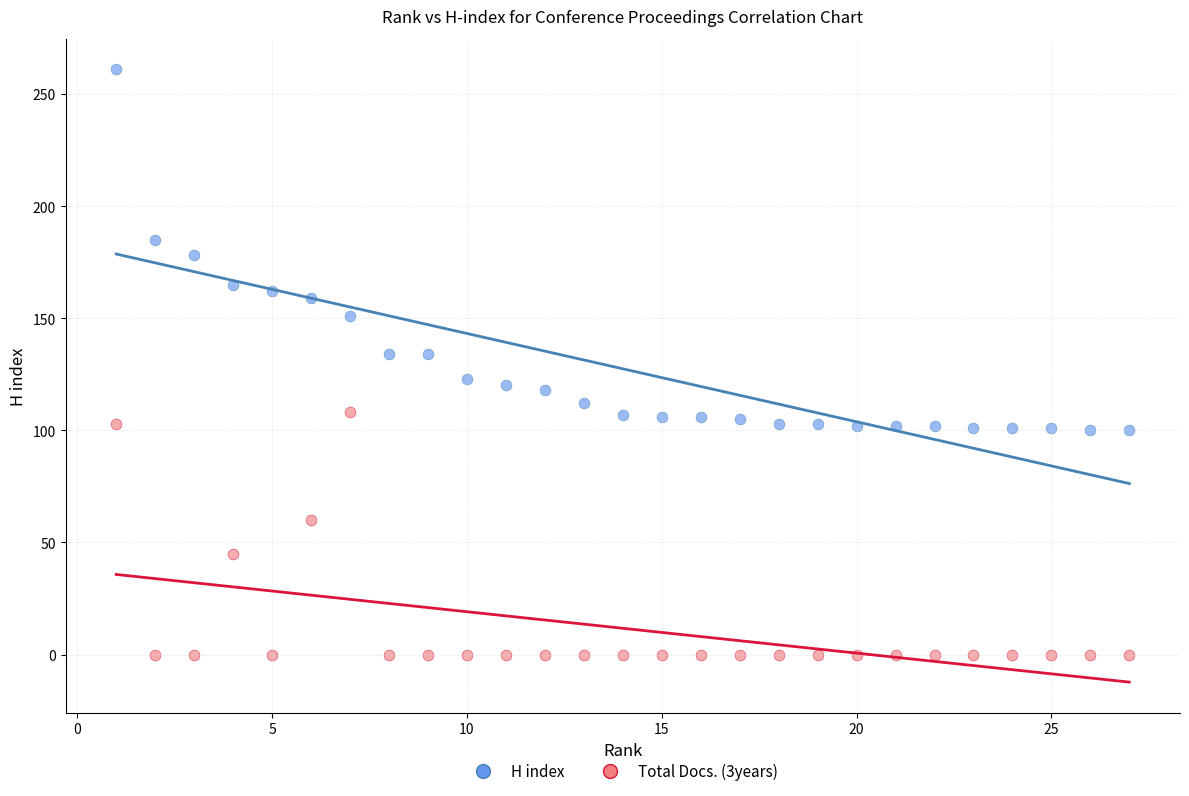

Which series contains the lowest Y value?

Total Docs. (3years)